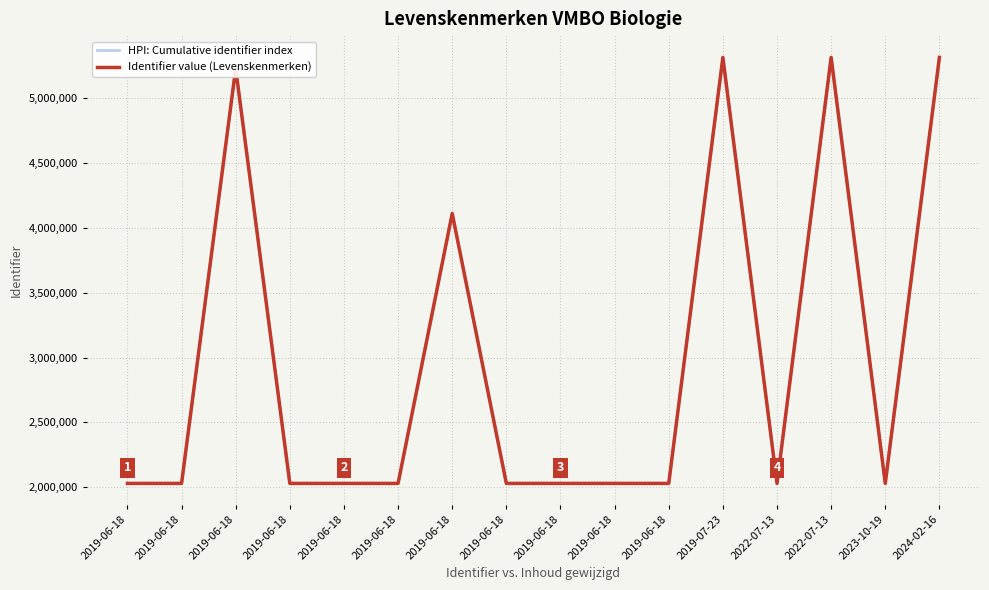

Count the number of data series in this chart.

2